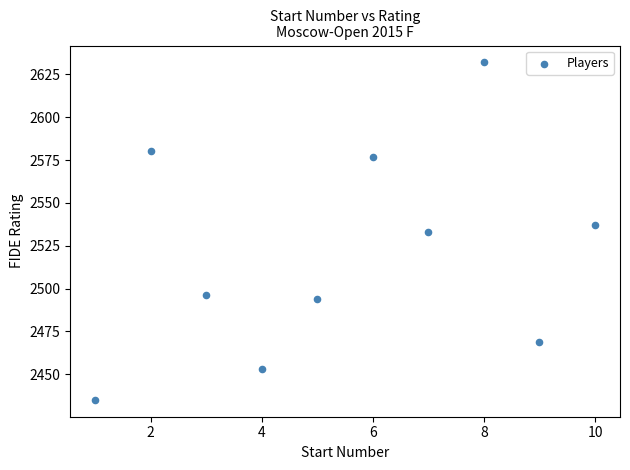

What is the average Y value?

2521